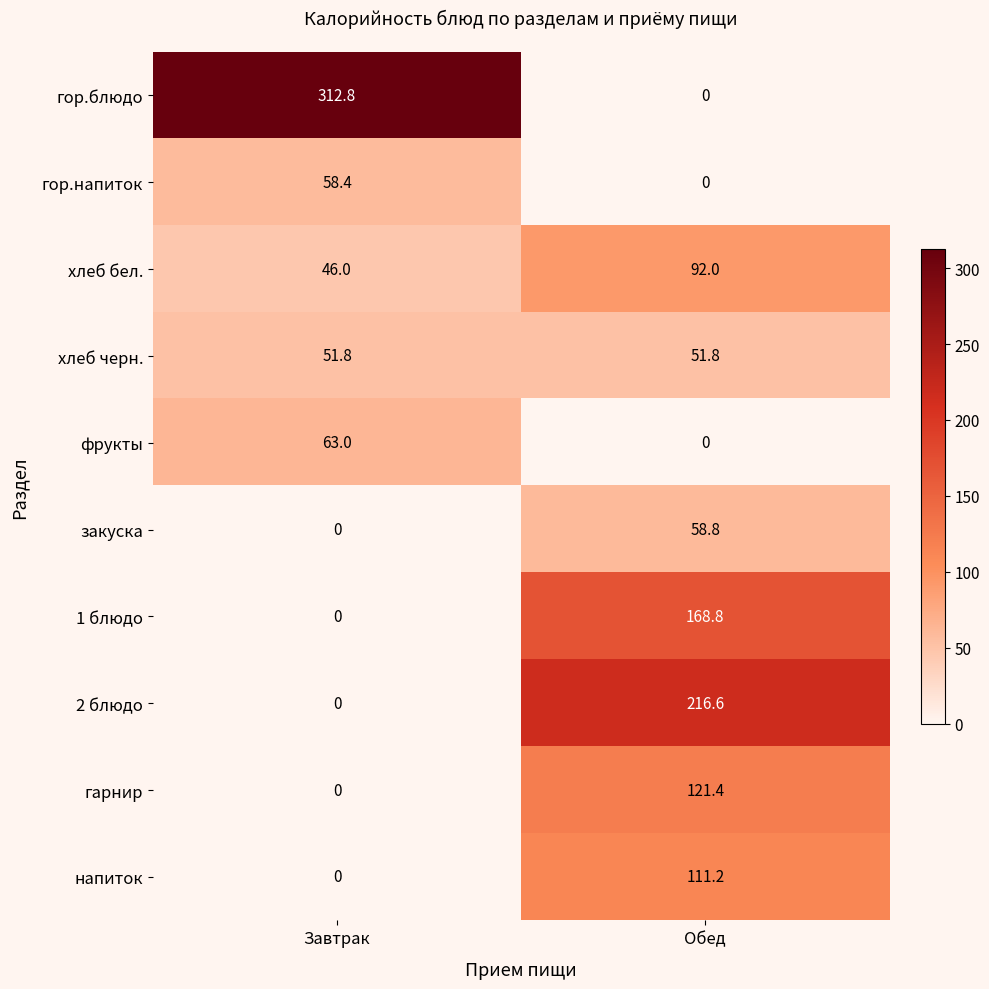

What is the difference between the напиток values at Завтрак and Обед?

111.2